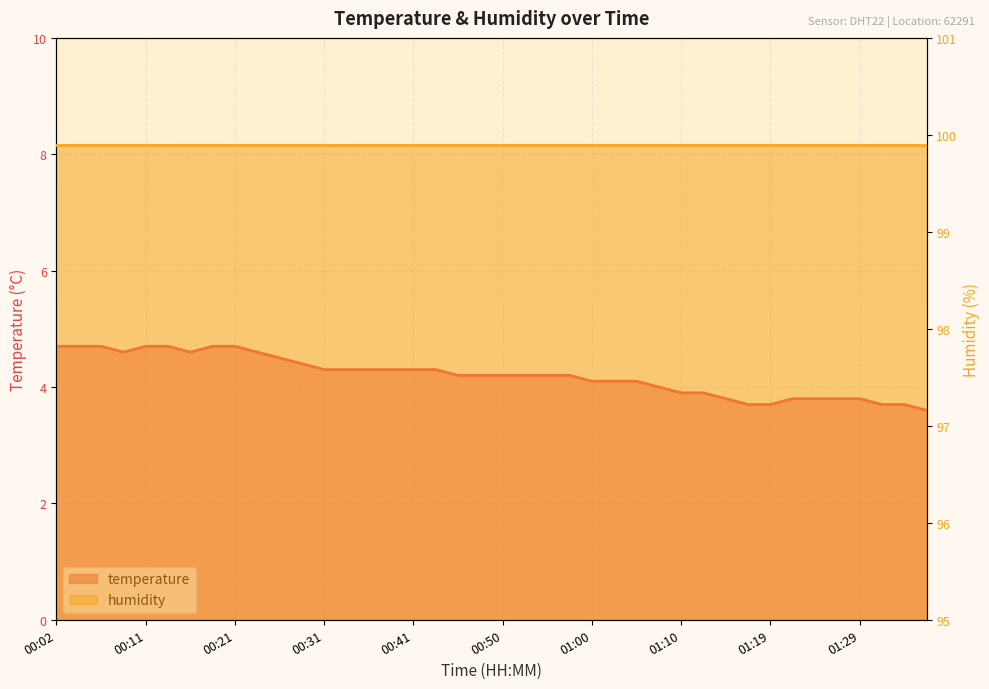

What is the change in value from 00:02 to 01:24?

-0.9